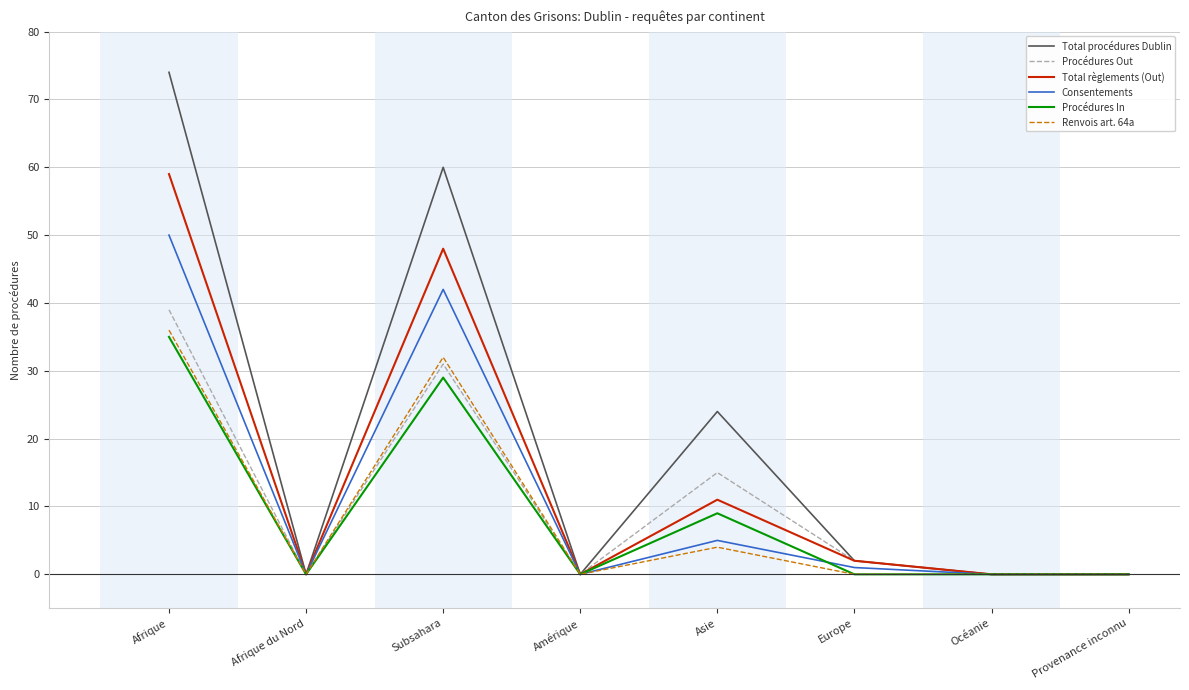

Which series has the widest spread of values?

Total procédures Dublin